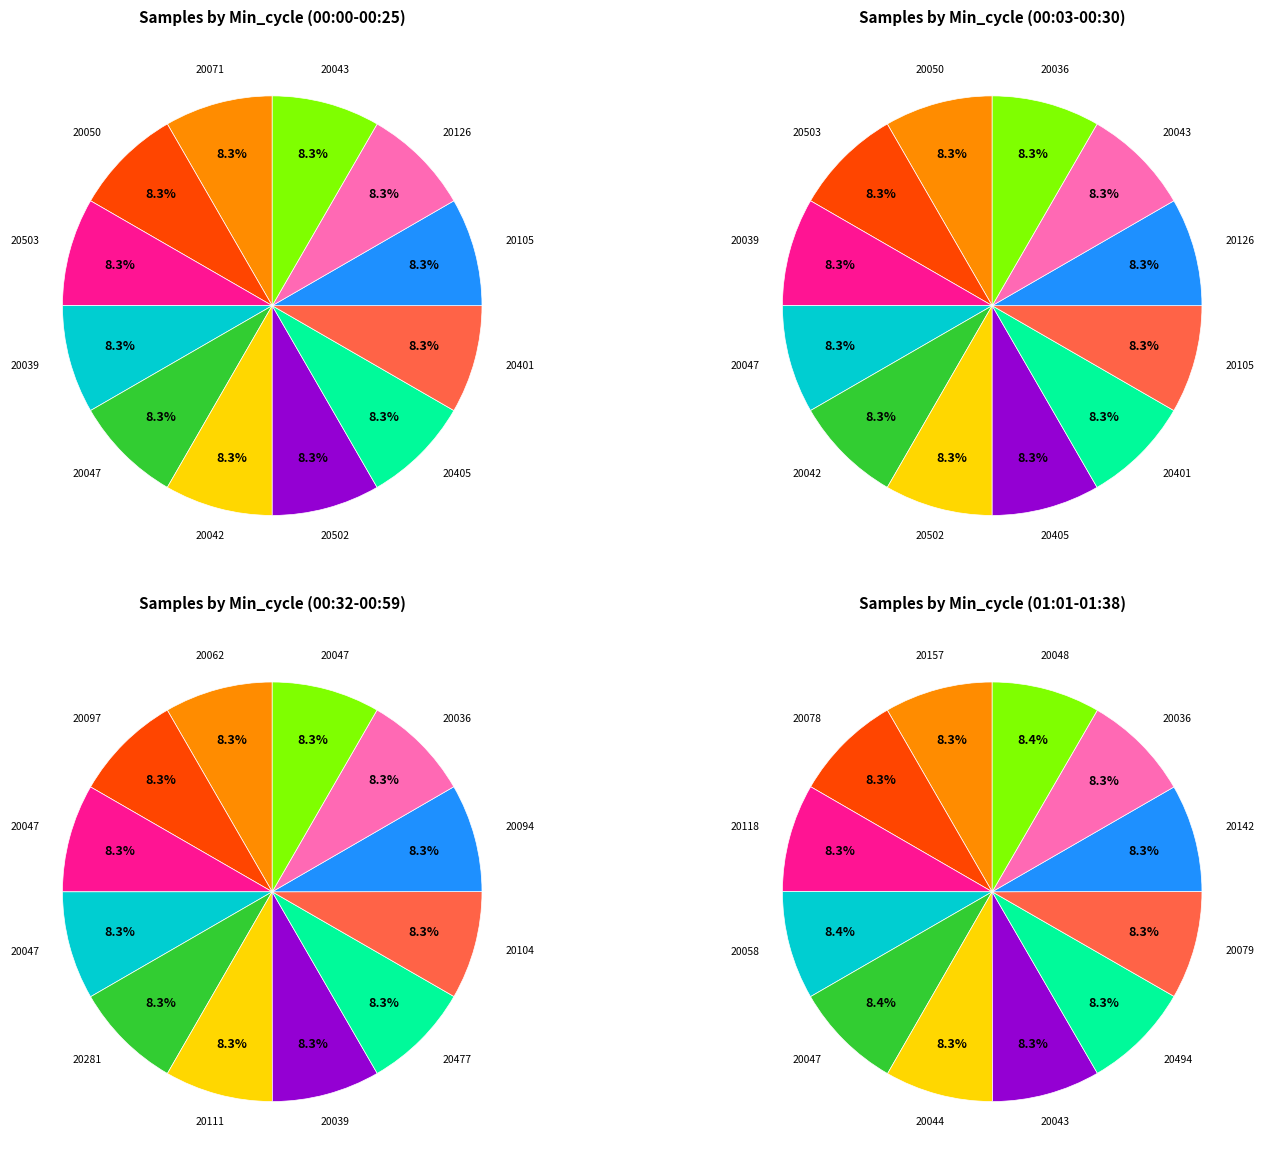

How much of the chart is everything except 20503?

91.7%